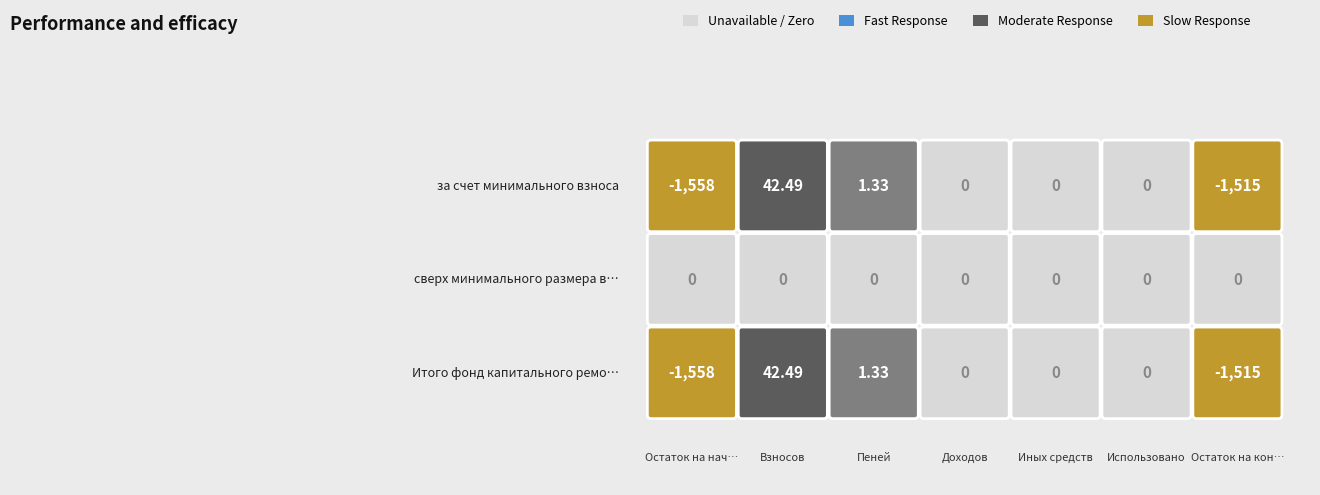

Reading left to right, what are all the values shown in this chart?

за счет минимального взноса: 0=-1558.5	1=42.5	2=1.3	3=0.0	4=0.0	5=0.0	6=-1514.7
сверх минимального размера взноса: 0=0.0	1=0.0	2=0.0	3=0.0	4=0.0	5=0.0	6=0.0
Итого фонд капитального ремонта: 0=-1558.5	1=42.5	2=1.3	3=0.0	4=0.0	5=0.0	6=-1514.7